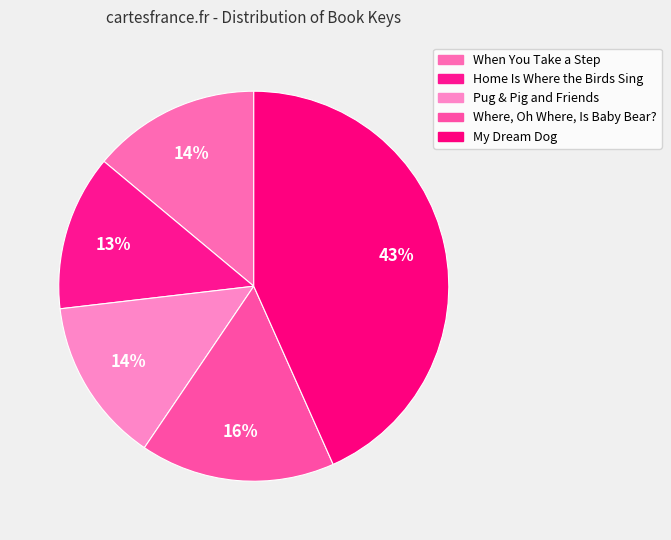

Rank the categories by value from lowest to highest.

Home Is Where the Birds Sing, Pug & Pig and Friends, When You Take a Step, Where, Oh Where, Is Baby Bear?, My Dream Dog